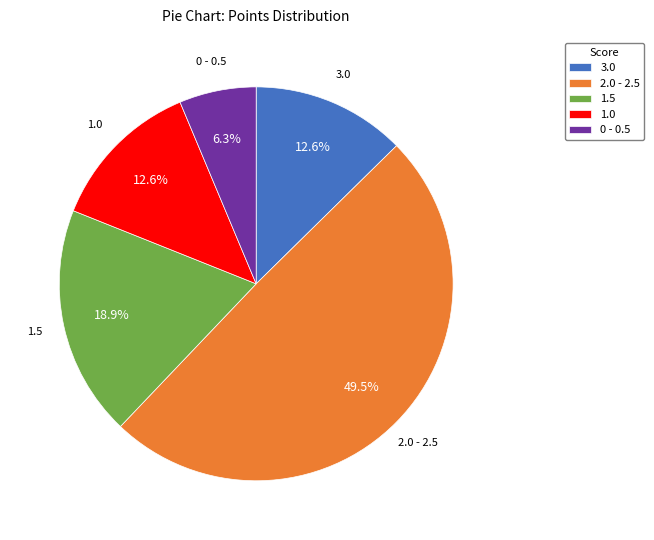

How many segments does this pie chart have?

5